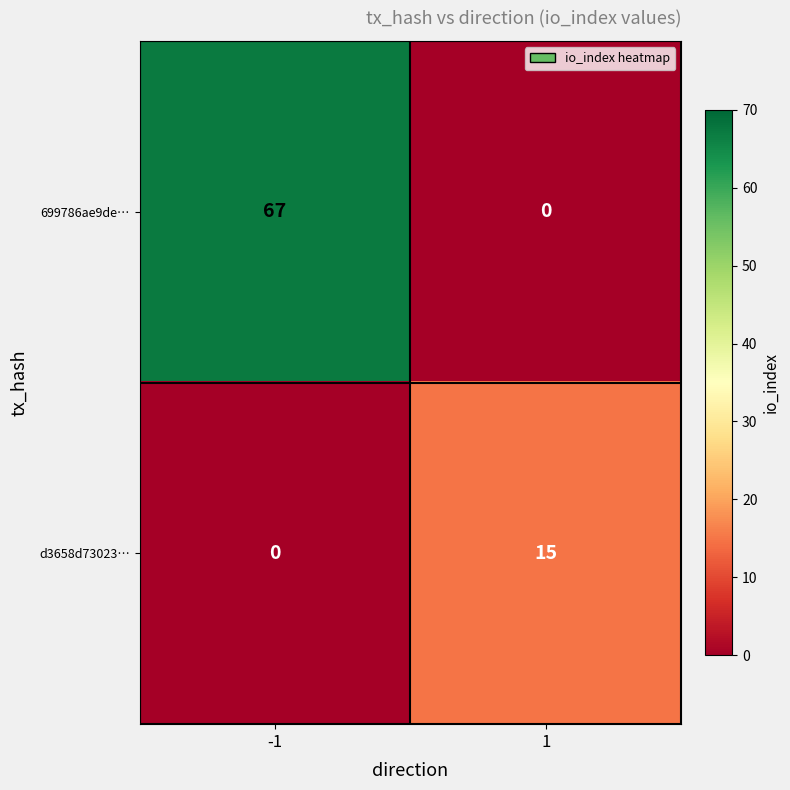

What is the greatest value displayed?

67